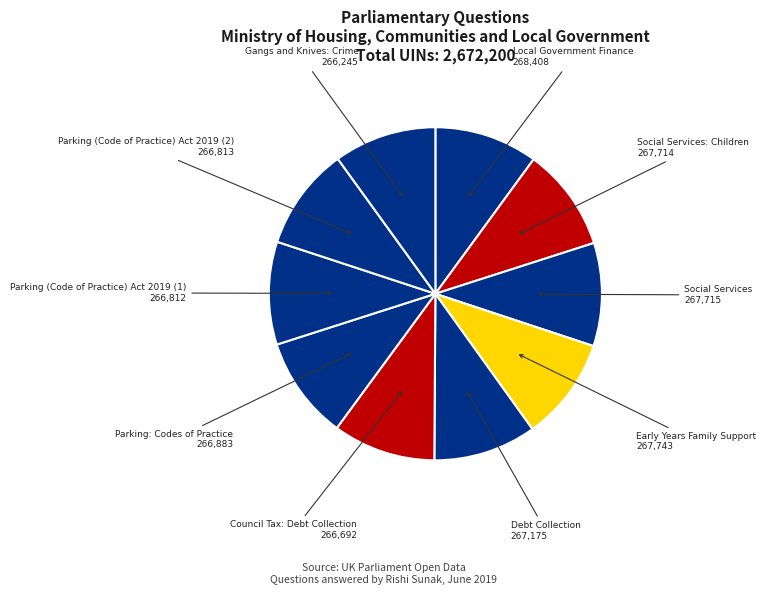

How many slices are in this pie chart?

10